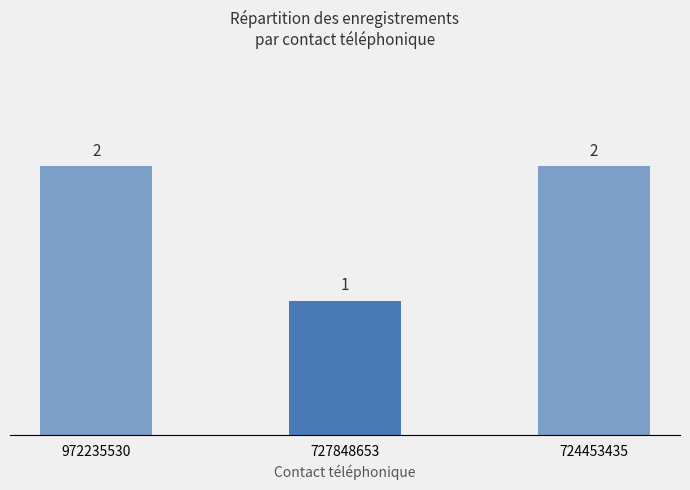

Which label corresponds to the smallest value in the chart?

727848653